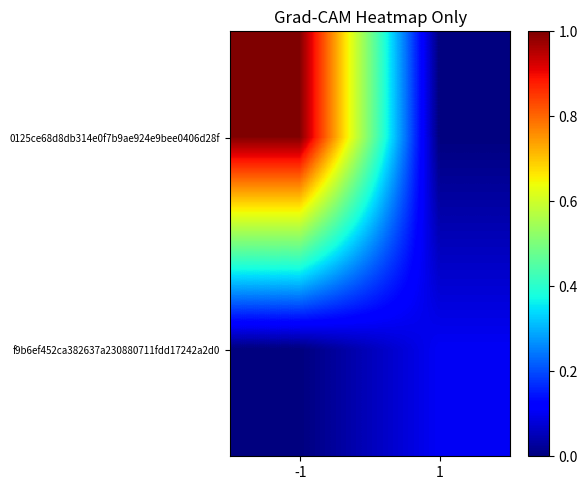

What is the greatest value displayed?

1.0